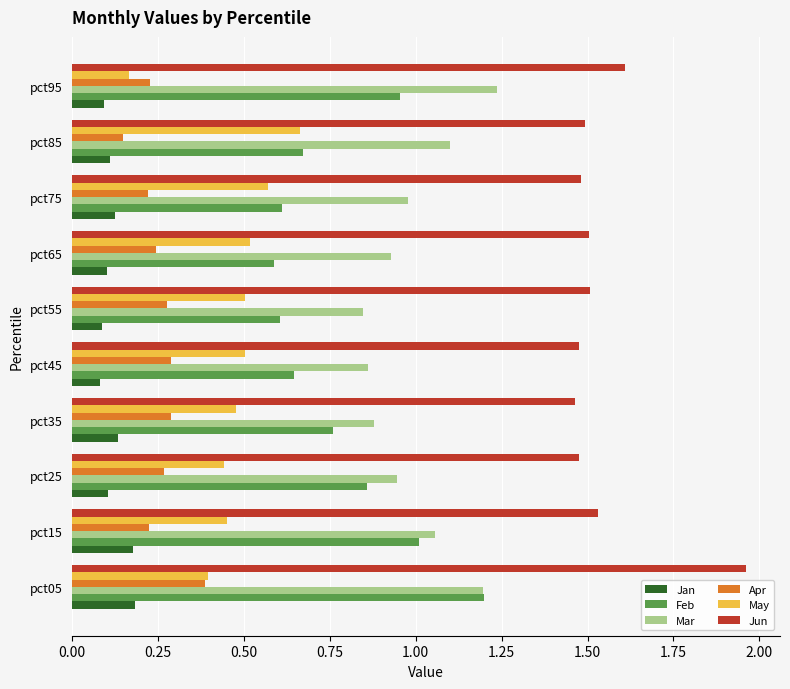

Rank the series at pct25 from lowest to highest value.

Jan, Apr, May, Feb, Mar, Jun